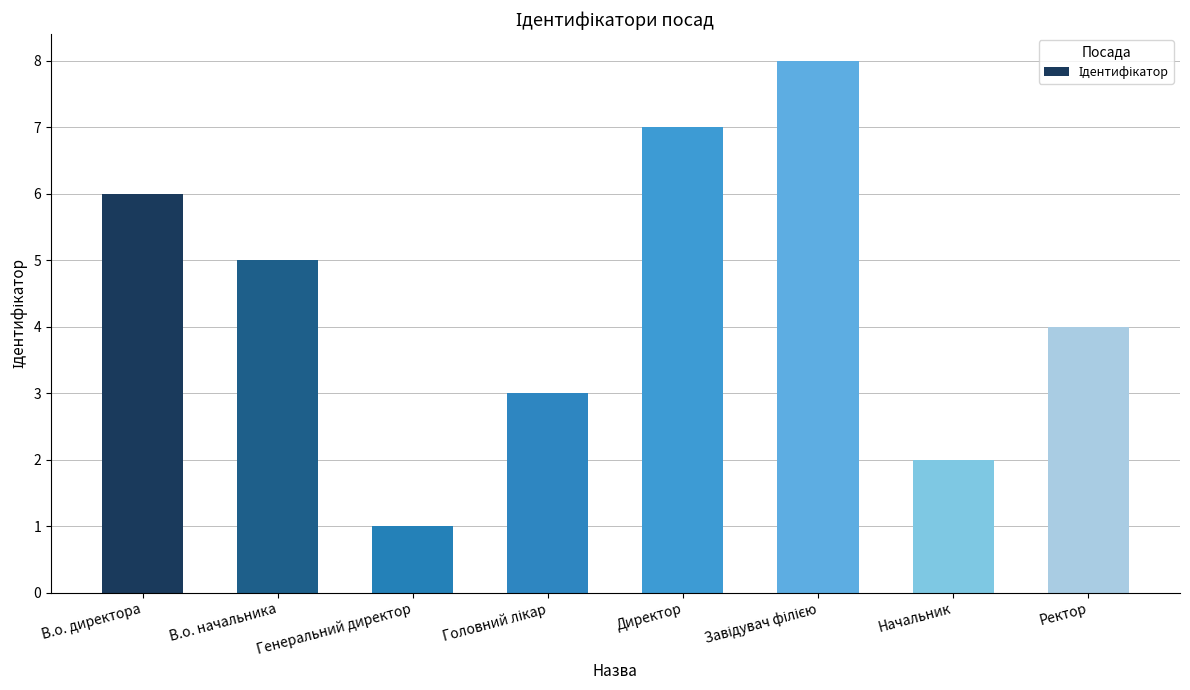

What is the difference between the maximum and minimum values?

7